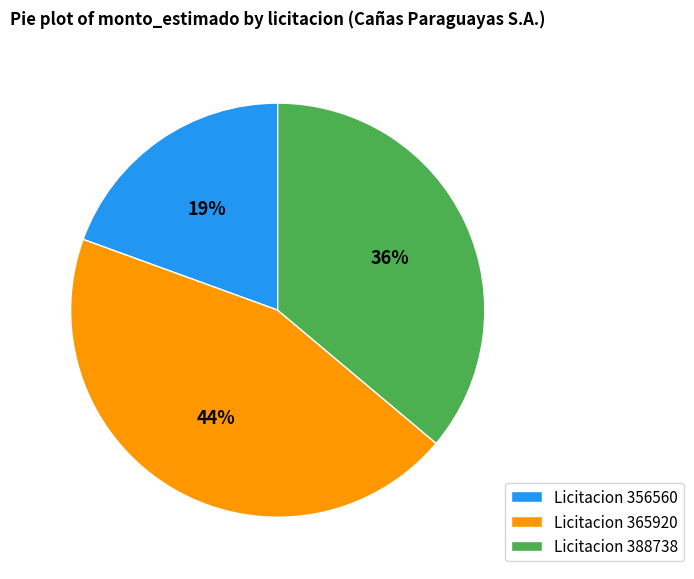

Which category has the biggest portion of the pie?

Licitacion 365920